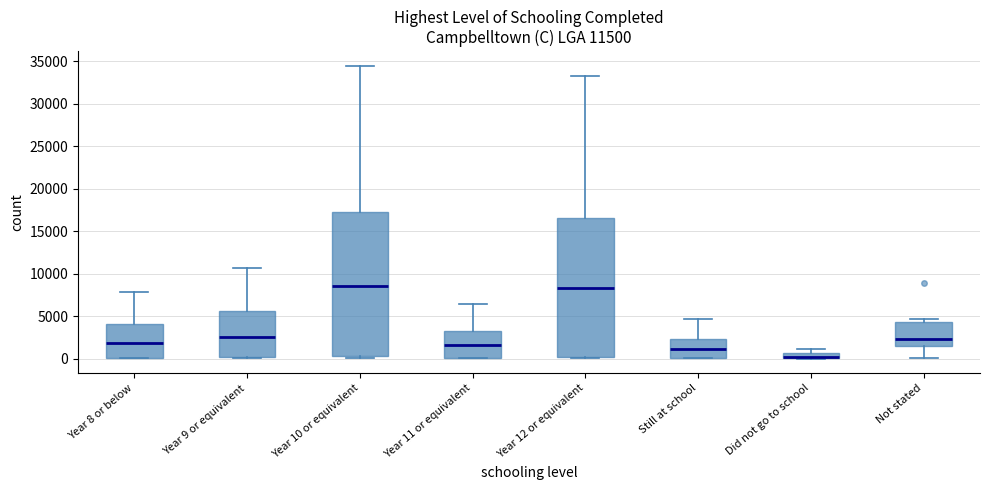

Which box is the tallest, from its lower edge to its upper edge?

Year 10 or equivalent